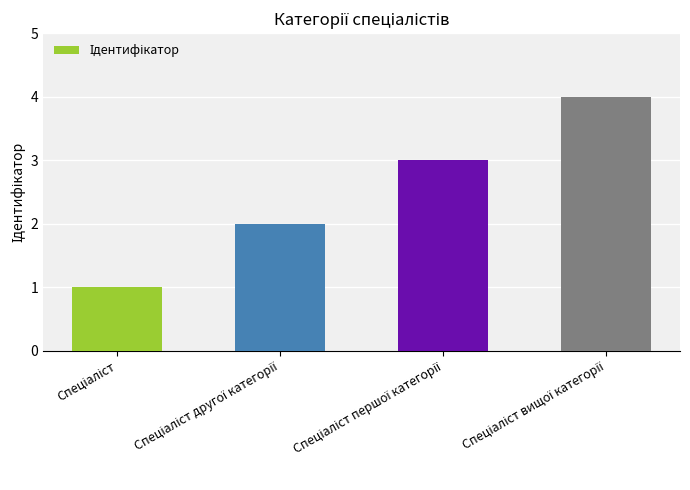

What is the sum of all values?

10